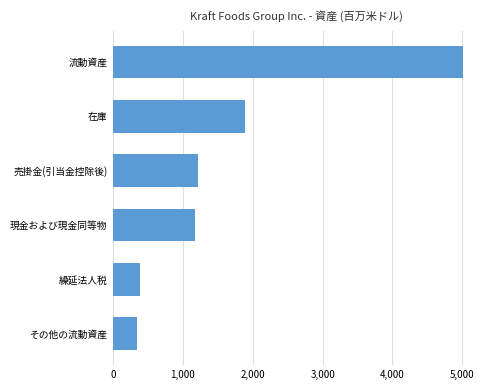

What is the difference between the values at 流動資産 and 売掛金(引当金控除後)?

3785